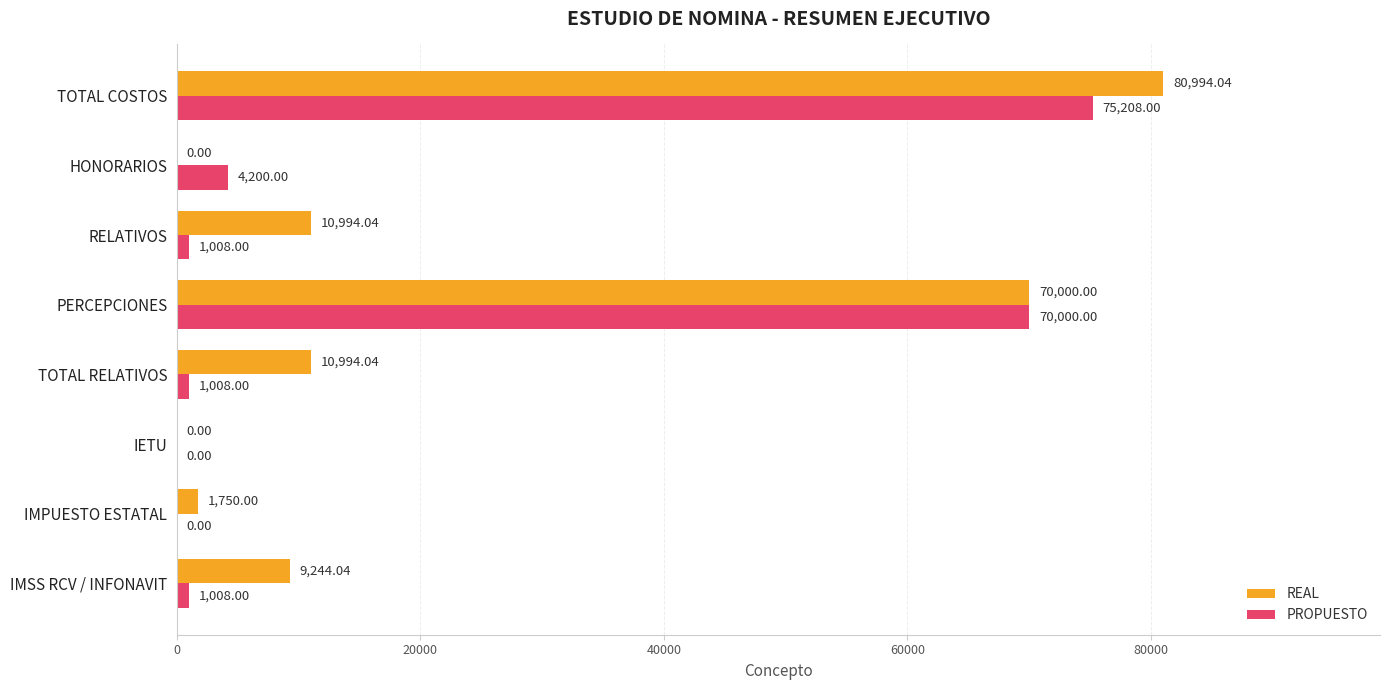

At which category is the sum across all series the highest?

TOTAL COSTOS